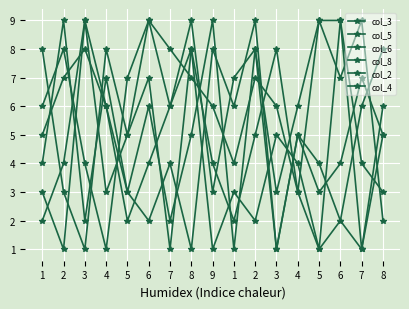

What is the difference between the highest and lowest values at 1?

6